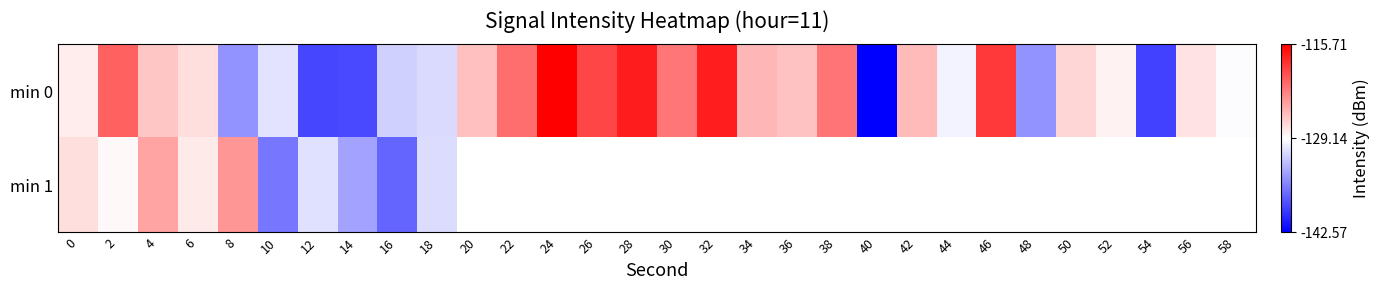

Which has a higher value, 46 or 48?

46